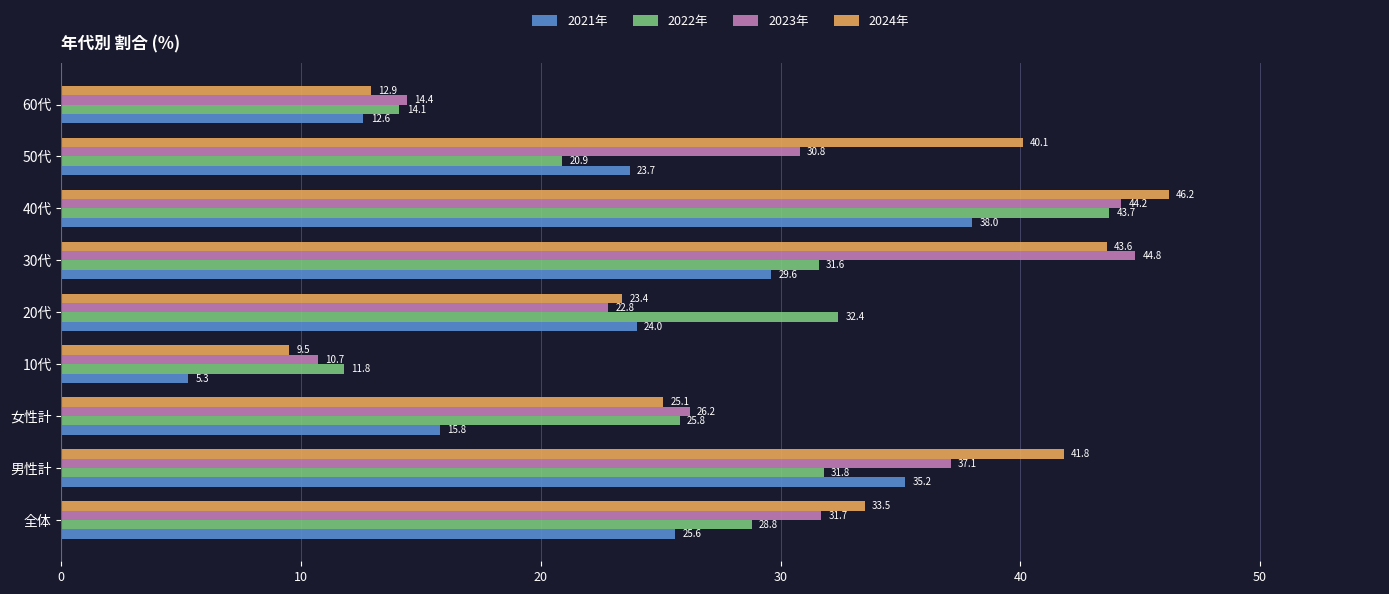

At which category is the sum across all series the highest?

40代